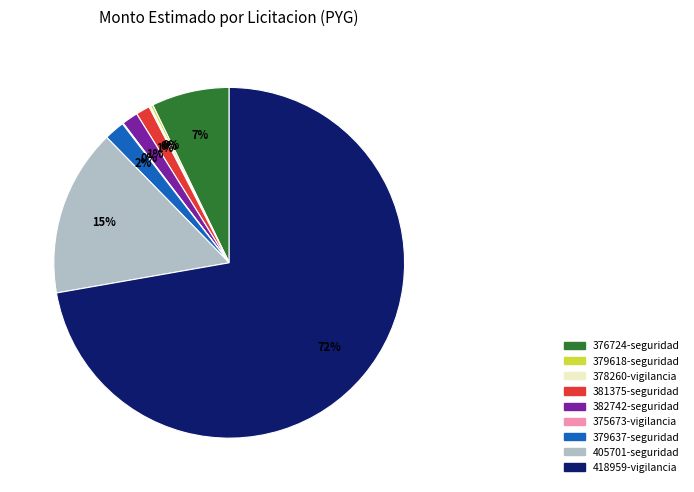

Which has a higher value, 379637-seguridad or 376724-seguridad?

376724-seguridad